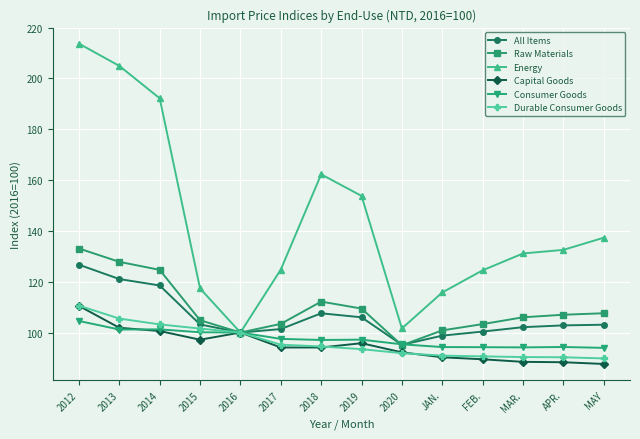

What are all the series names shown in the legend?

All Items, Raw Materials, Energy, Capital Goods, Consumer Goods, Durable Consumer Goods